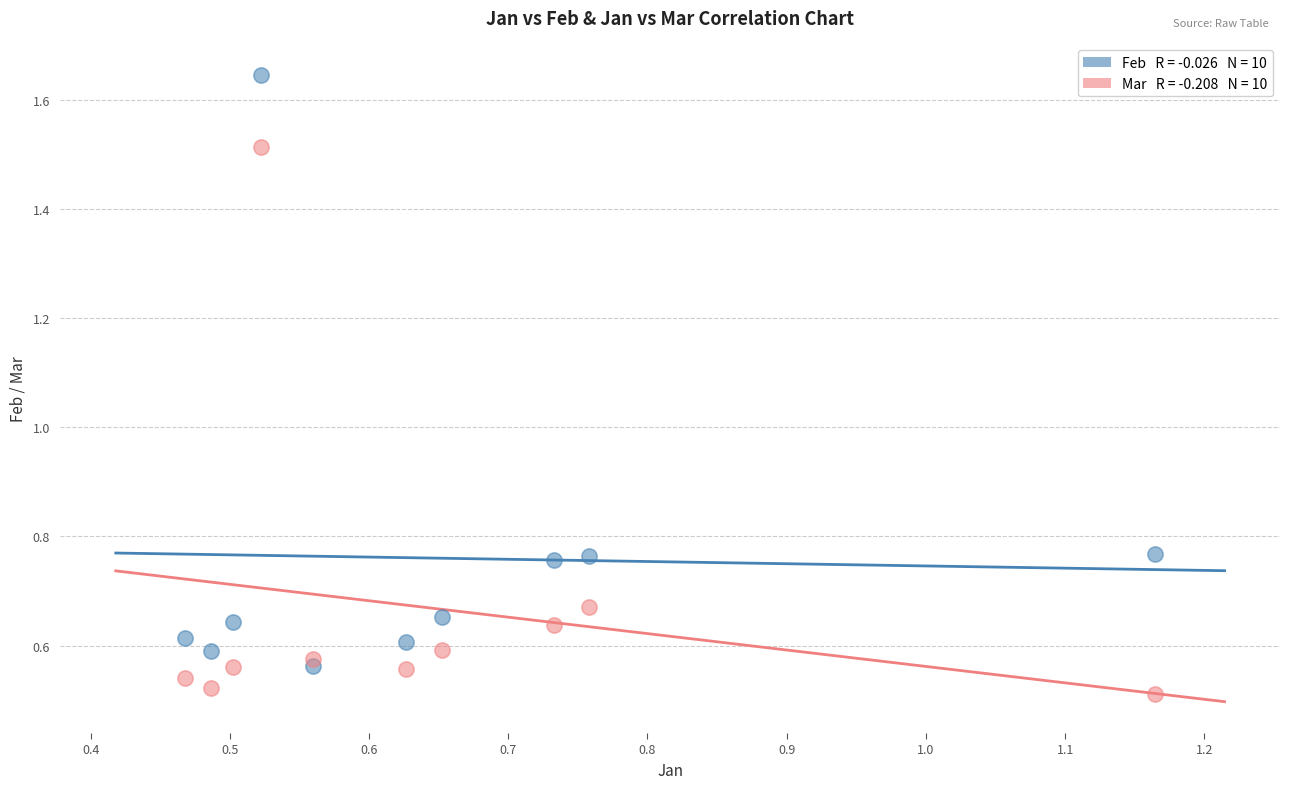

Across all data points, what is the range of Y values (max minus min)?

1.1